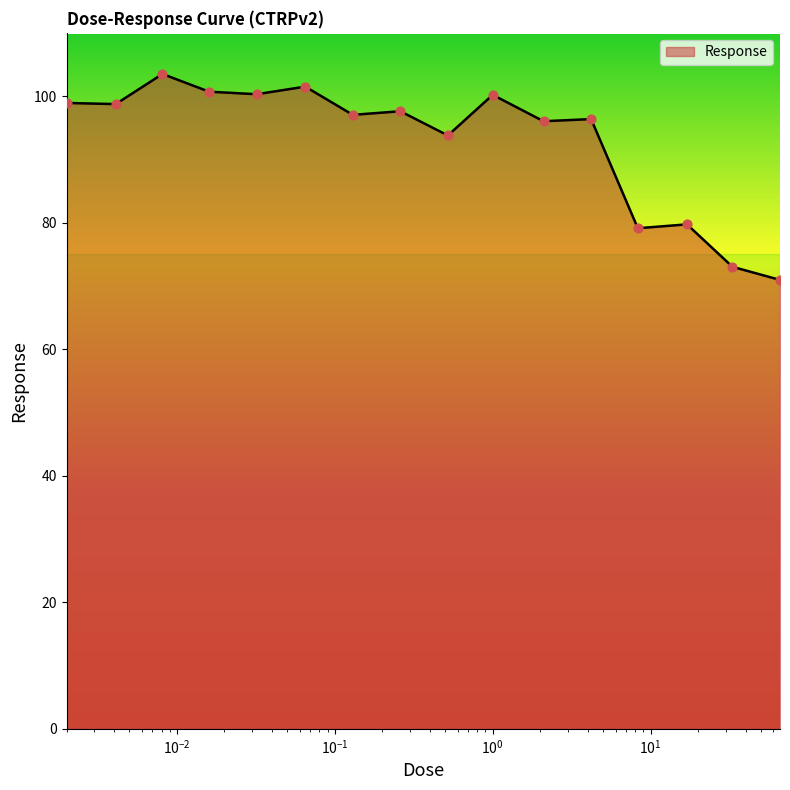

What is the smallest value displayed?

71.0